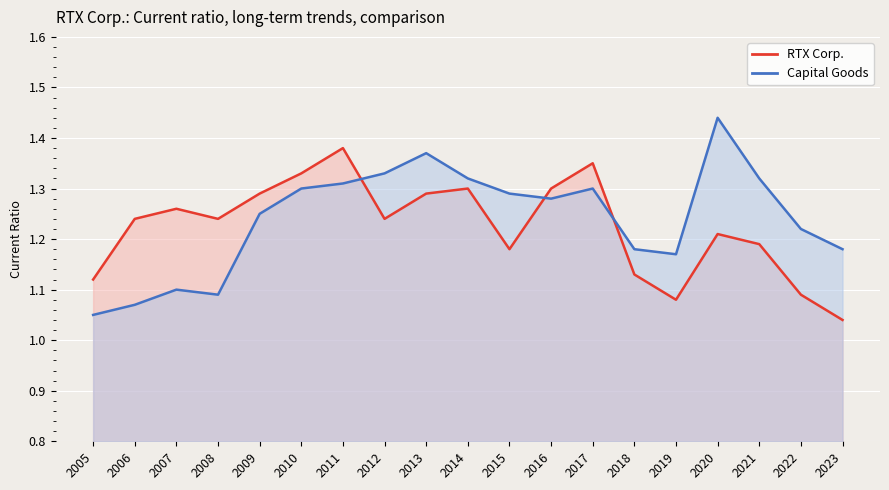

After their last crossing, which series has the higher values: RTX Corp. or Capital Goods?

Capital Goods